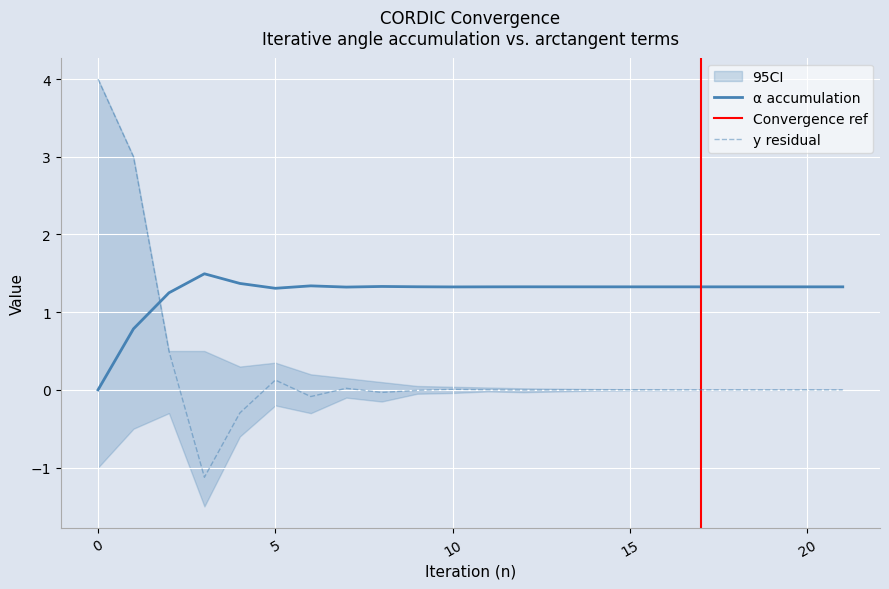

What is the spread (max minus min) of values at 0?

4.0